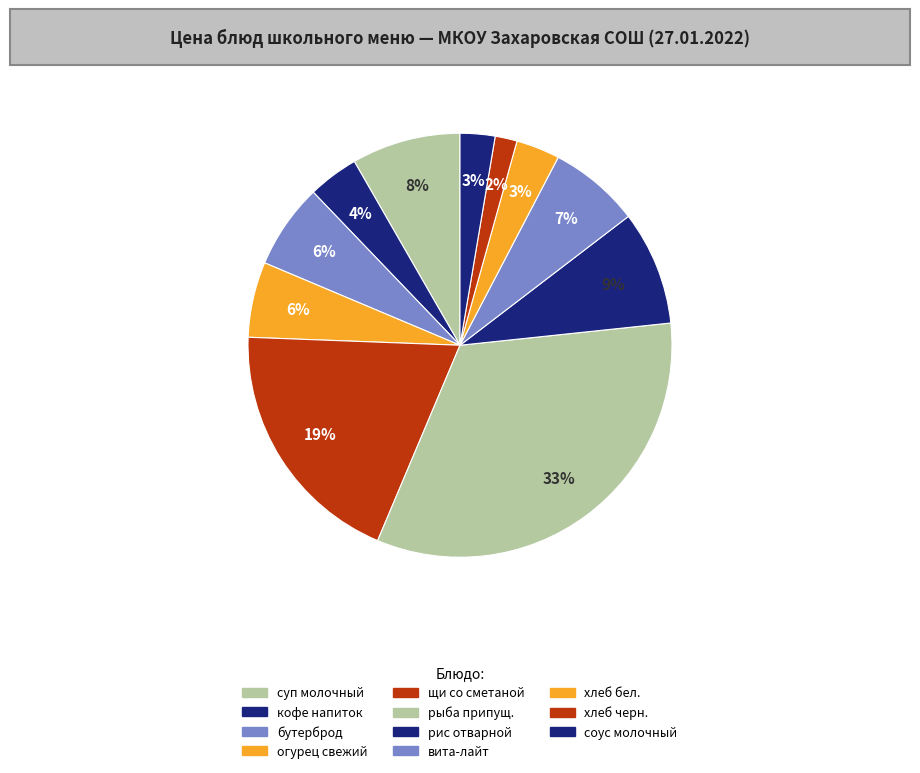

Which category has the smallest portion of the pie?

хлеб  черный